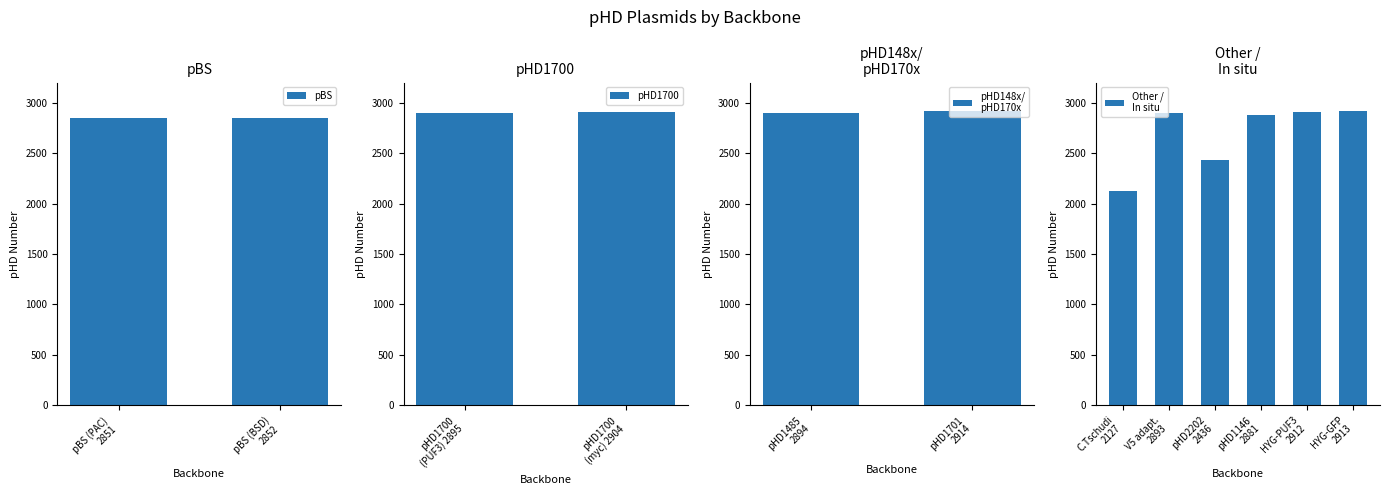

What is the lowest value of the pBS series?

2851